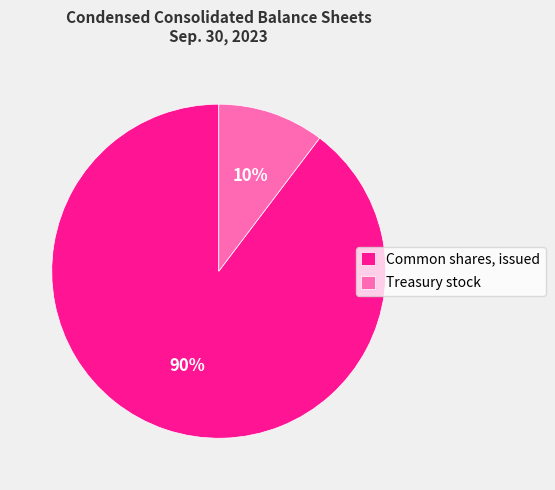

Approximately how many times larger is the value at Treasury stock compared to Common shares, issued?

0.1